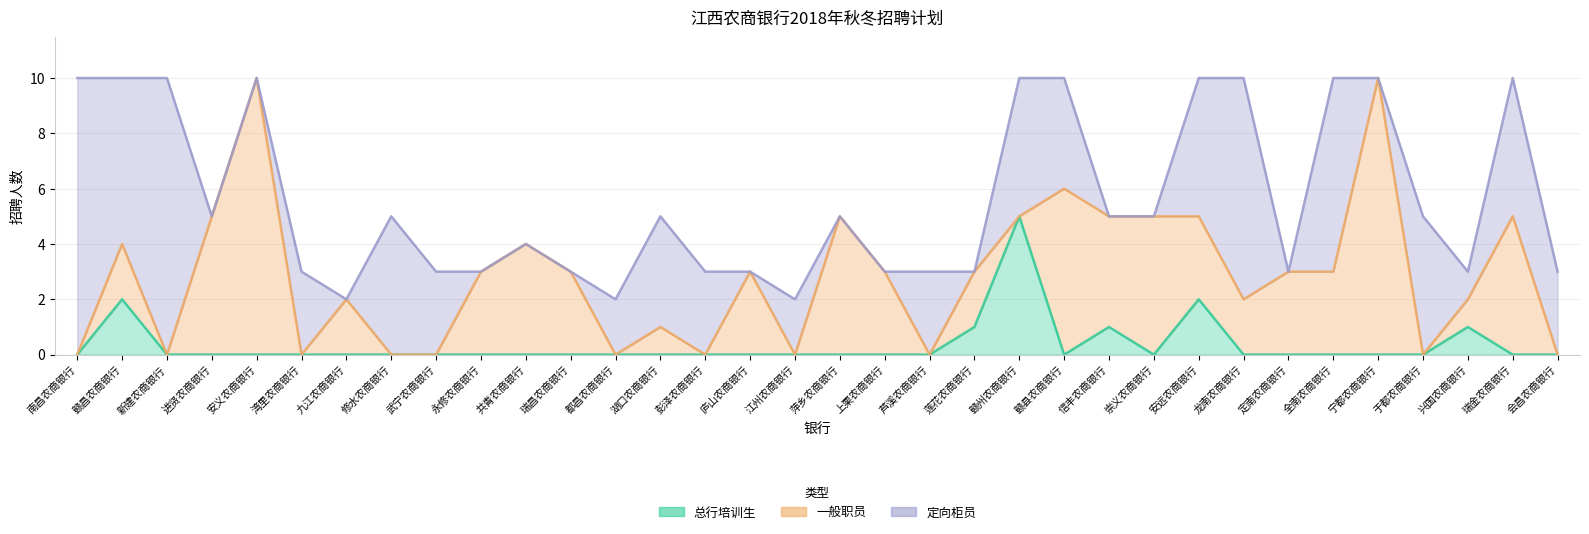

Which label corresponds to the smallest value in the chart?

南昌农商银行